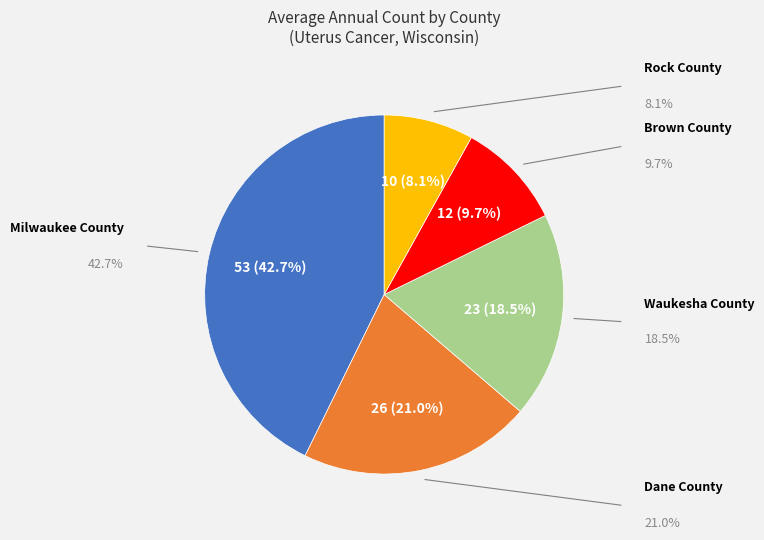

Does any single category account for the majority?

No